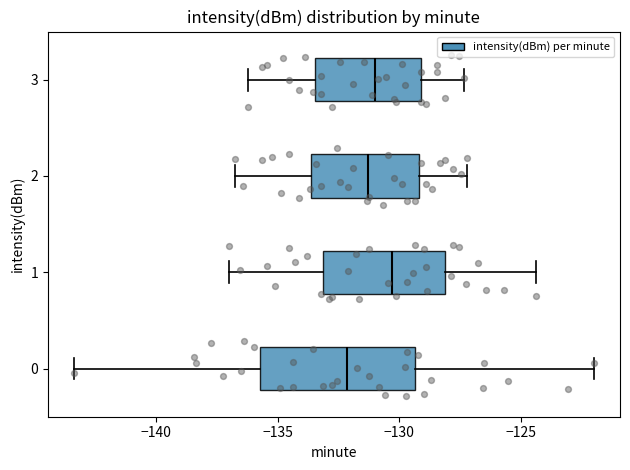

Which box has the furthest to the right median line?

1